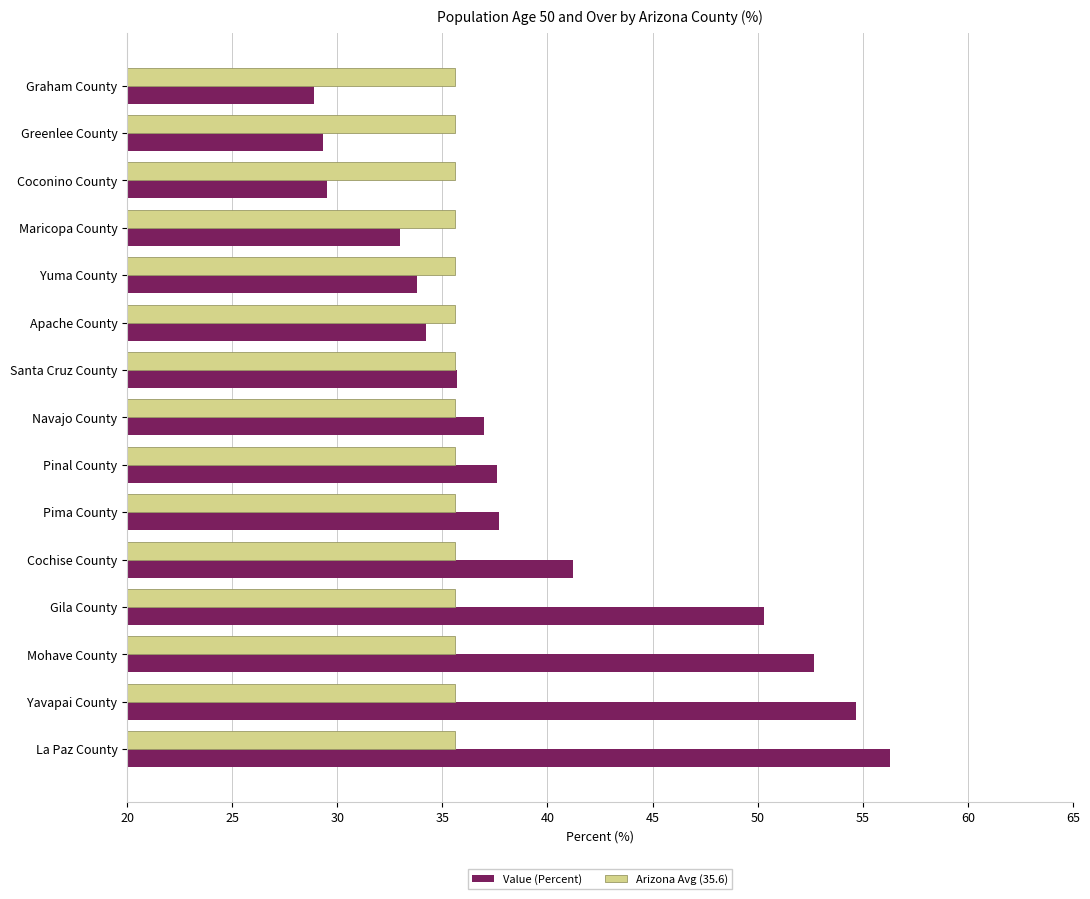

The Value (Percent) series shows 93.3 at Yavapai County. True or false?

False